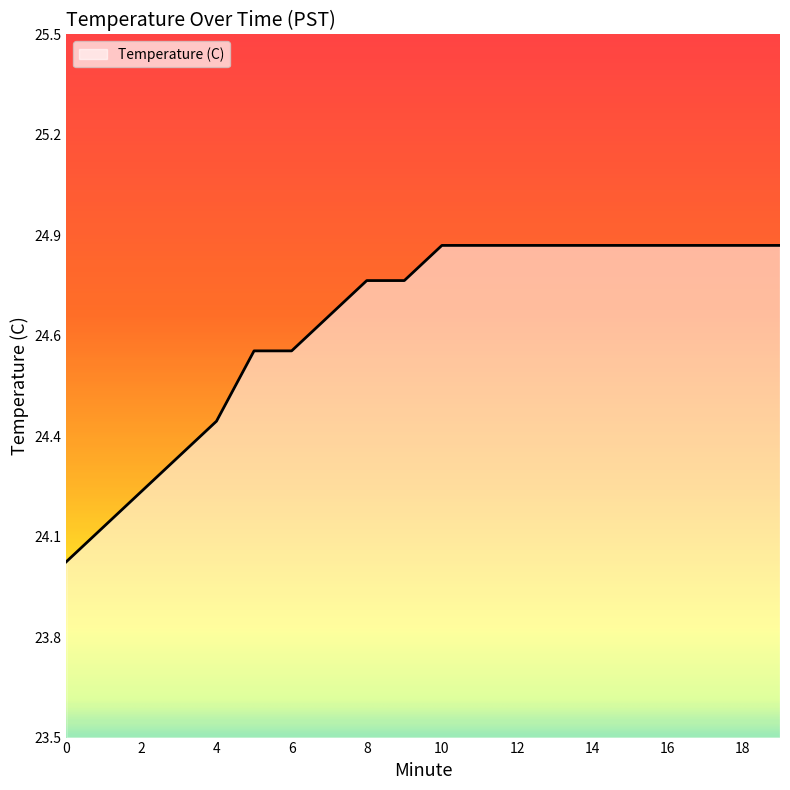

Does the chart have visible grid lines?

No